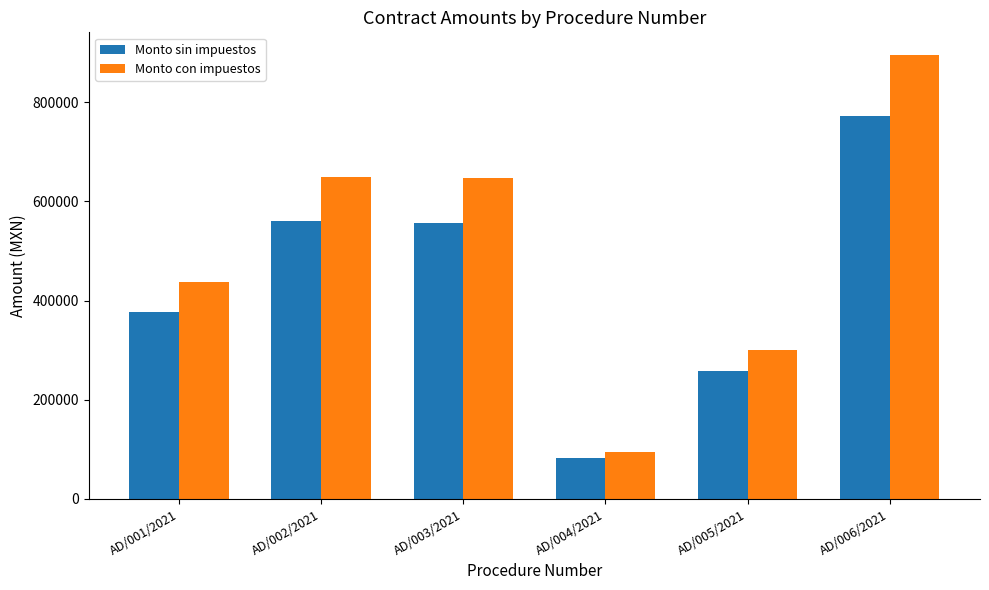

The value of Monto con impuestos at AD/002/2021 is 376683.3. True or false?

False